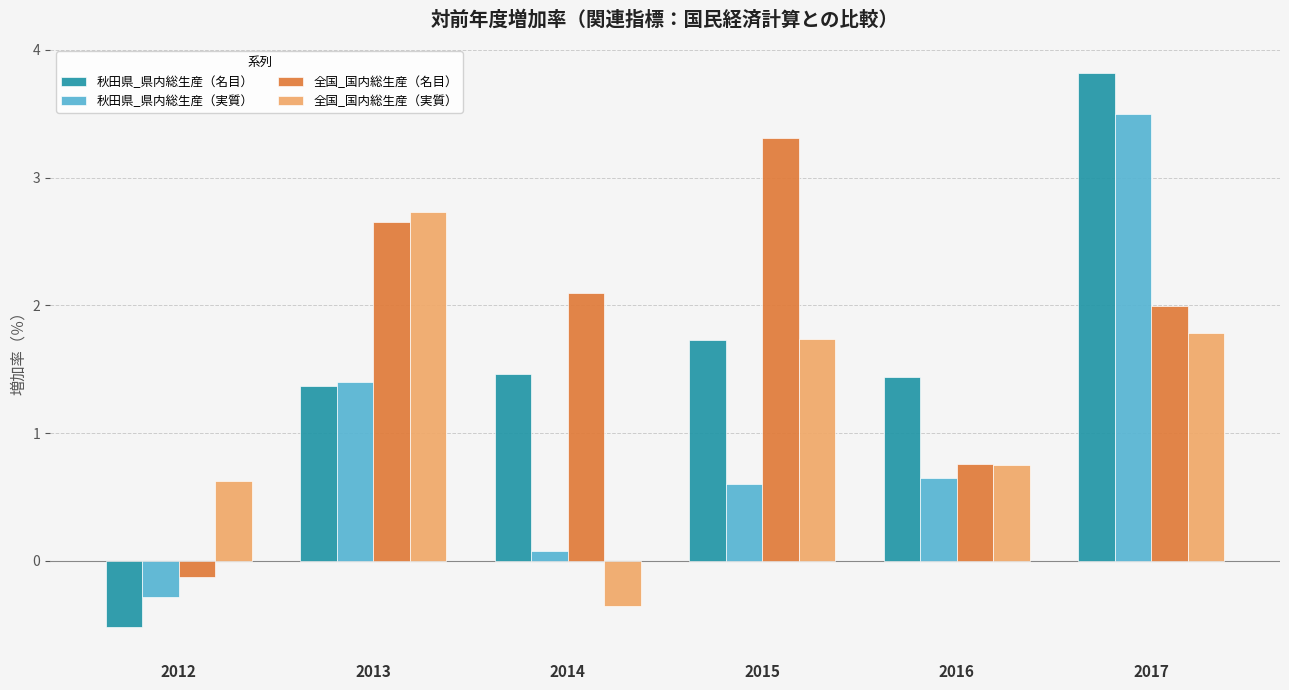

Count the number of data series in this chart.

4